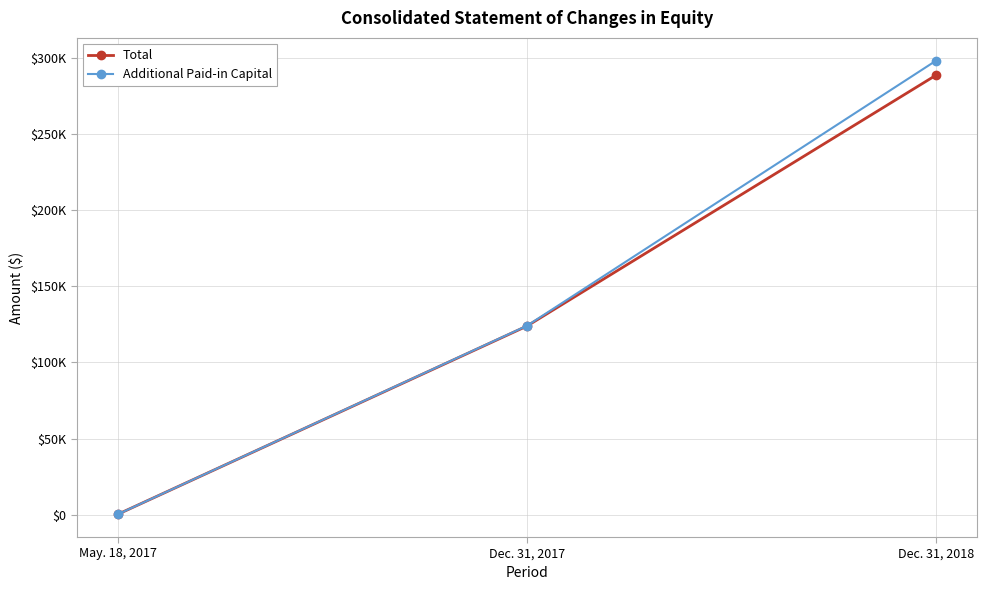

Does the chart have visible grid lines?

Yes